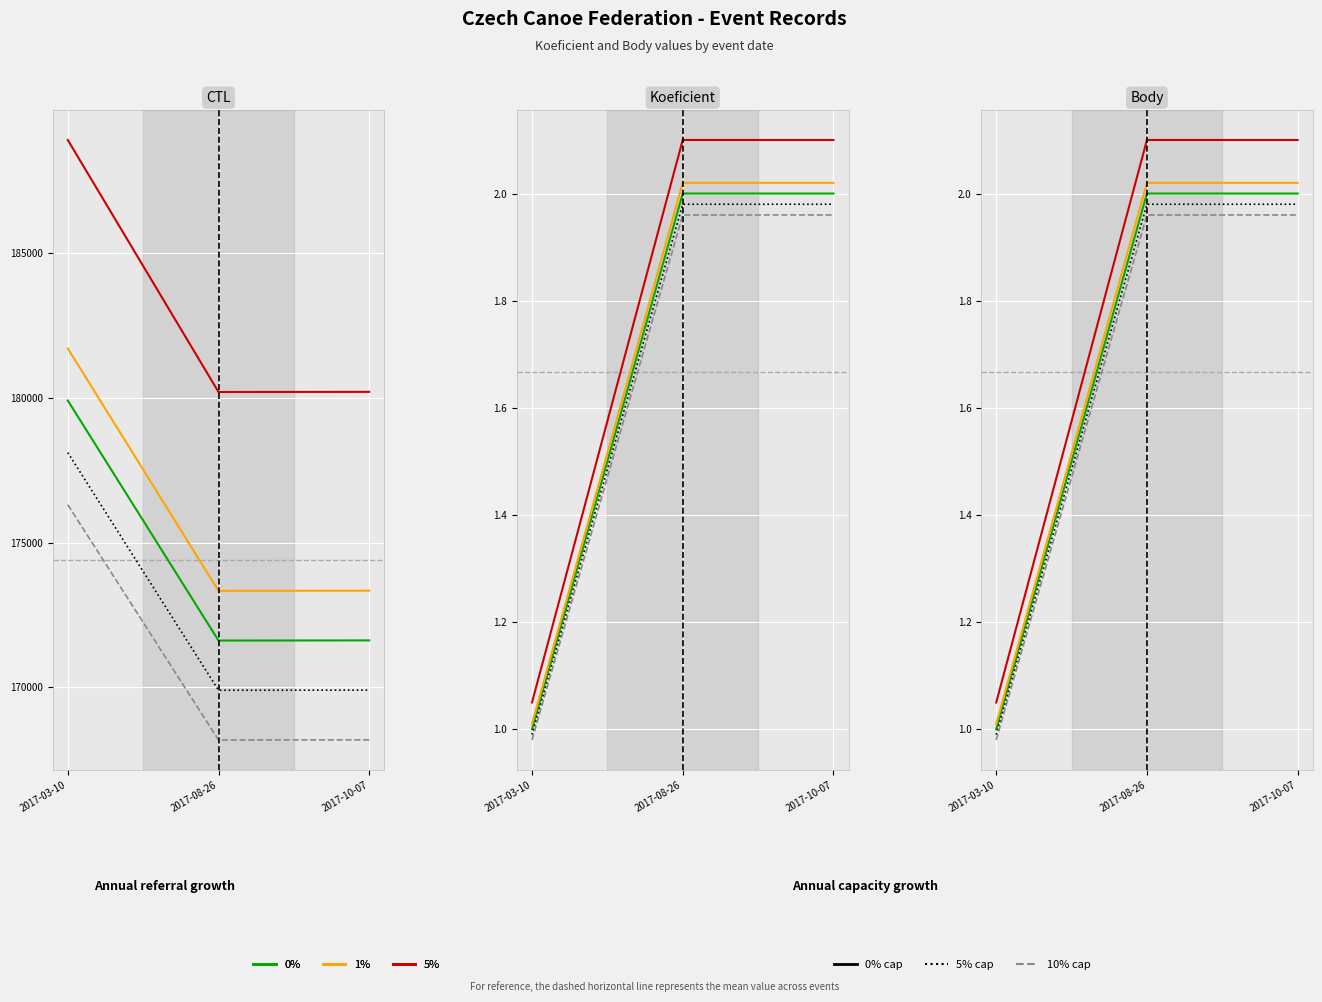

Is it true that Koeficient equals 1.3 at 2017-03-10?

False